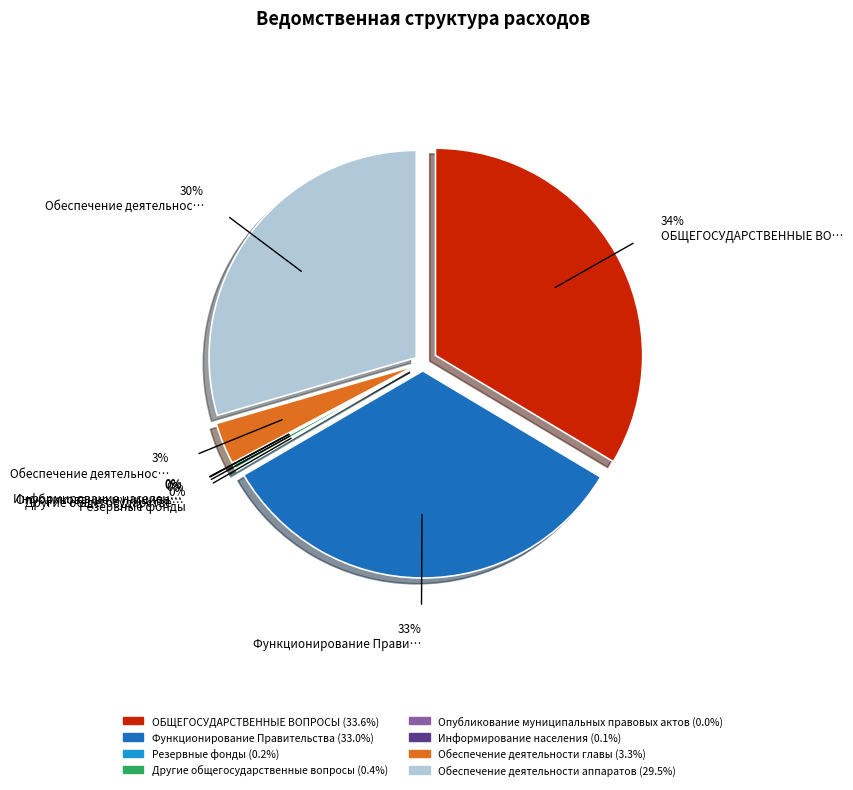

What percentage is the Функционирование Правительства slice, to the nearest percent?

33%